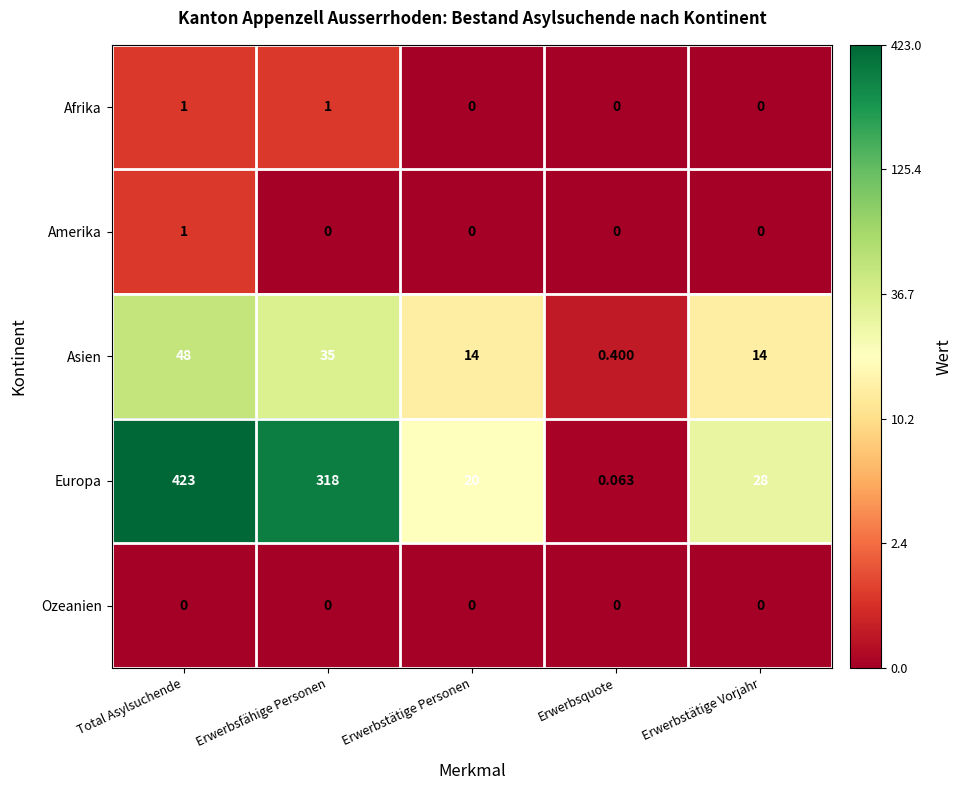

At which category is the sum across all series the highest?

Total Asylsuchende